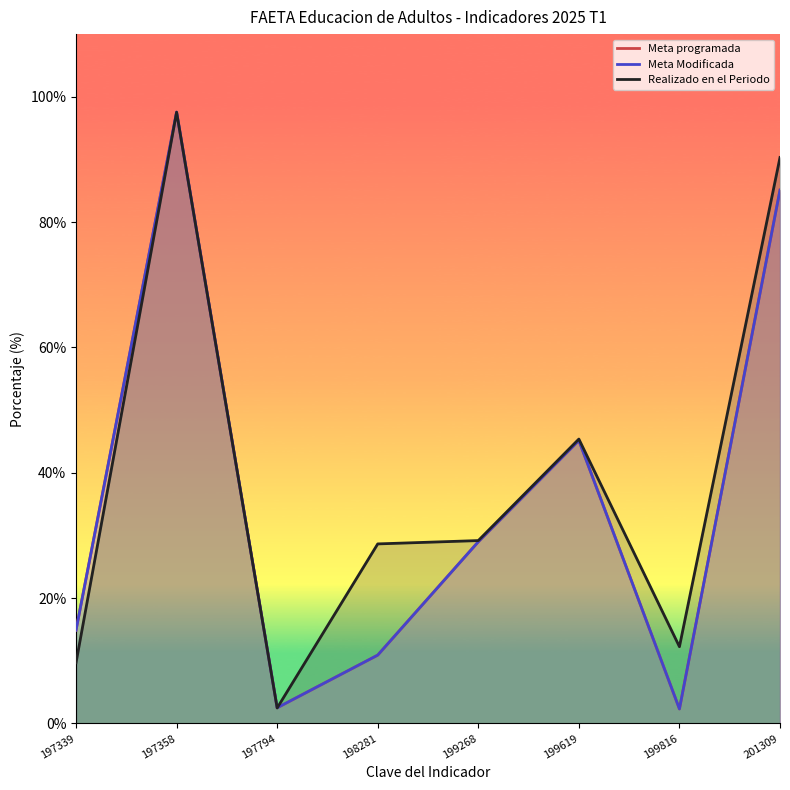

How many lines are shown in the chart?

3